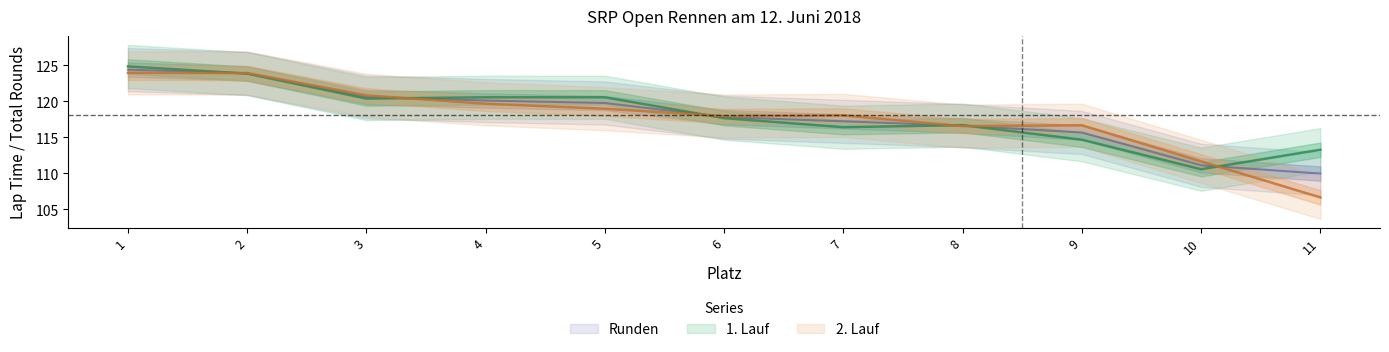

How many data points in 2. Lauf are less than 118?

5